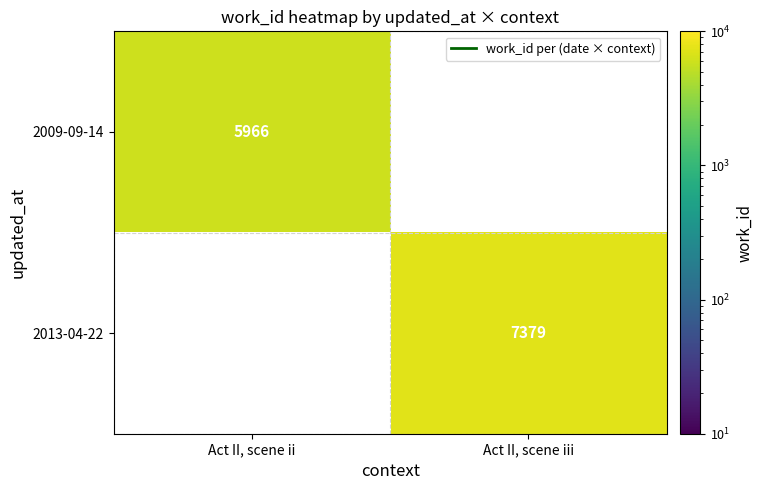

The value of 2009-09-14 at Act II, scene ii is 9317. True or false?

False